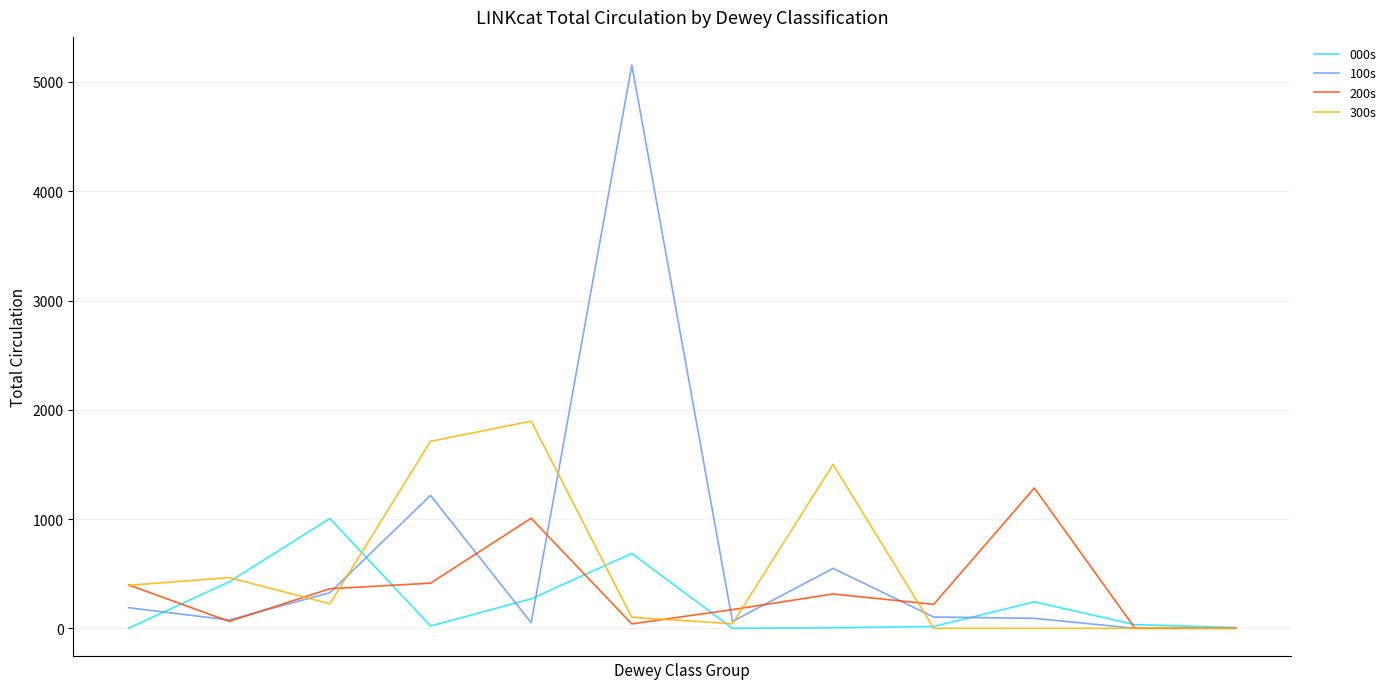

What is the maximum value shown in the chart?

5155